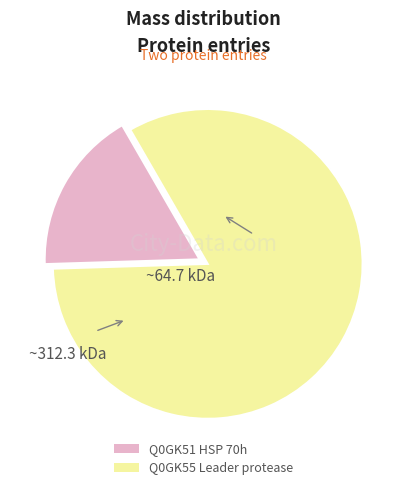

Does any single category account for the majority?

Yes